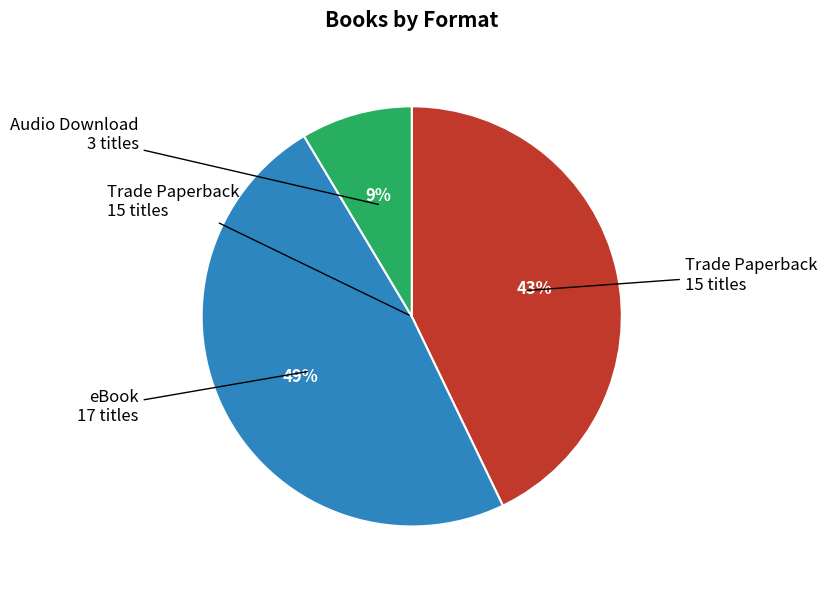

Count the number of slices in the pie.

3